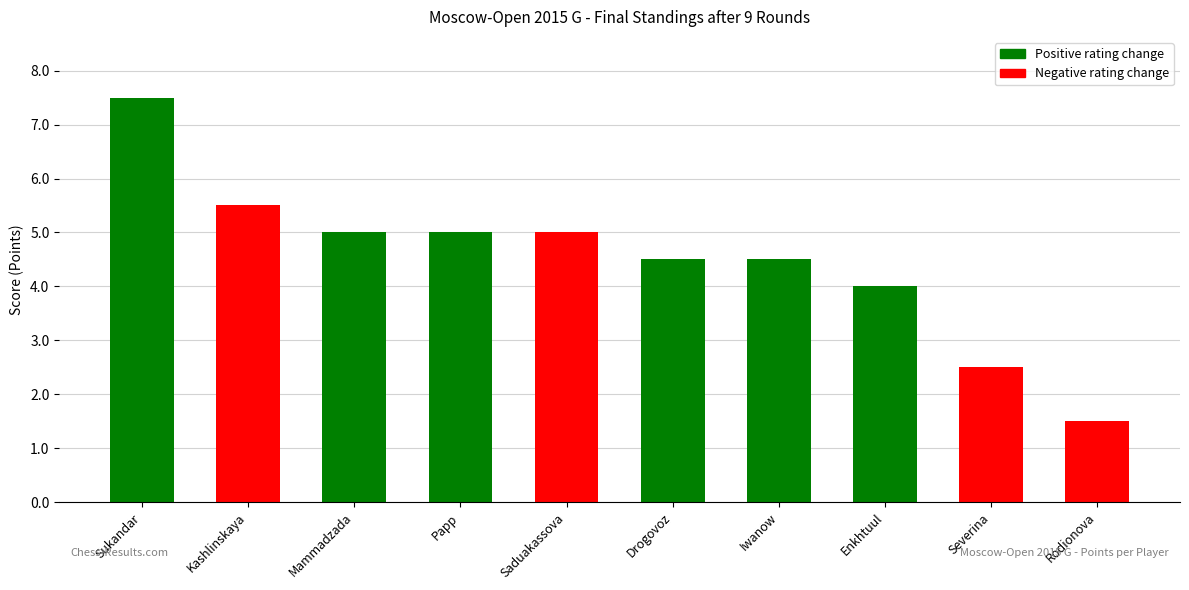

What is the maximum value shown in the chart?

7.5